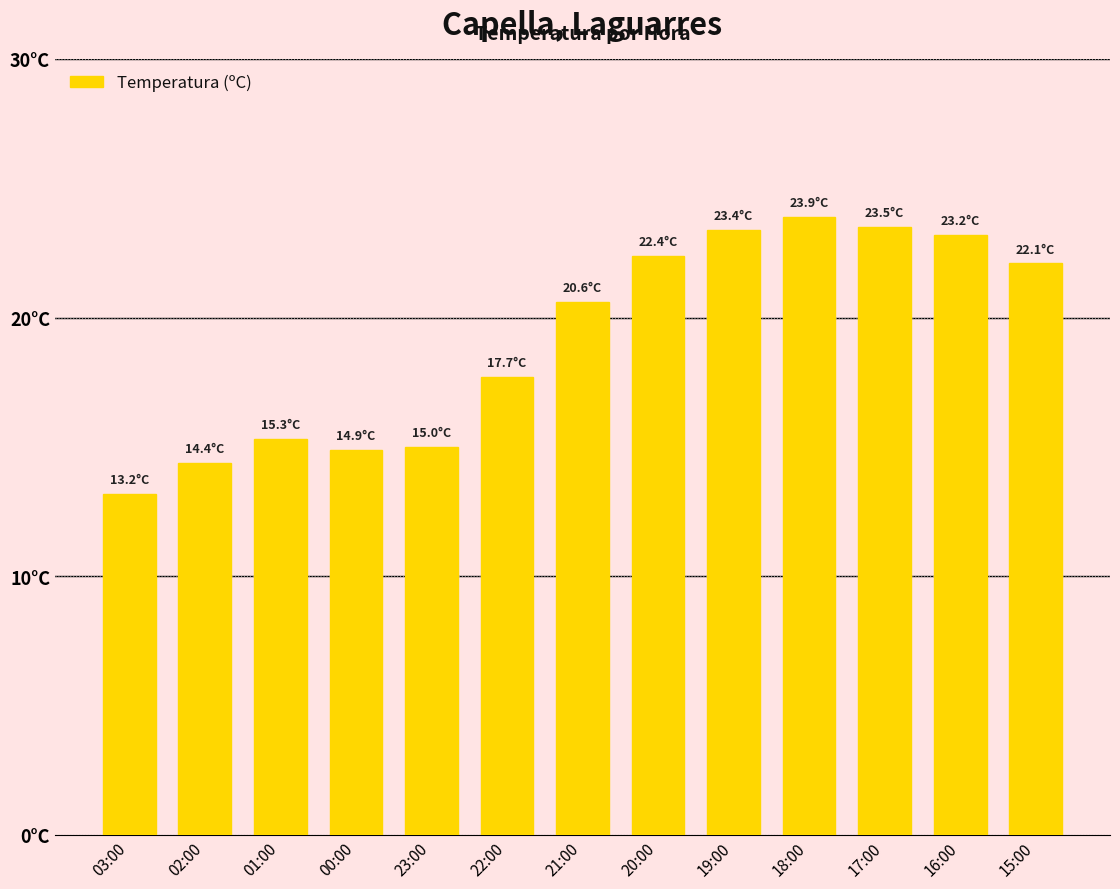

Does the chart contain any negative values?

No